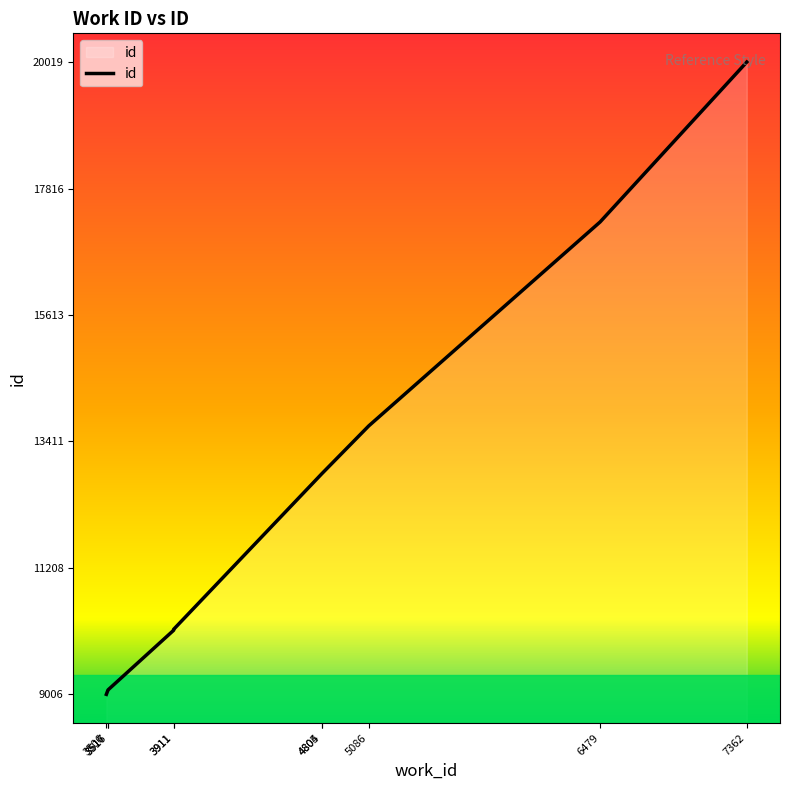

Which category has the highest value across all series?

7362